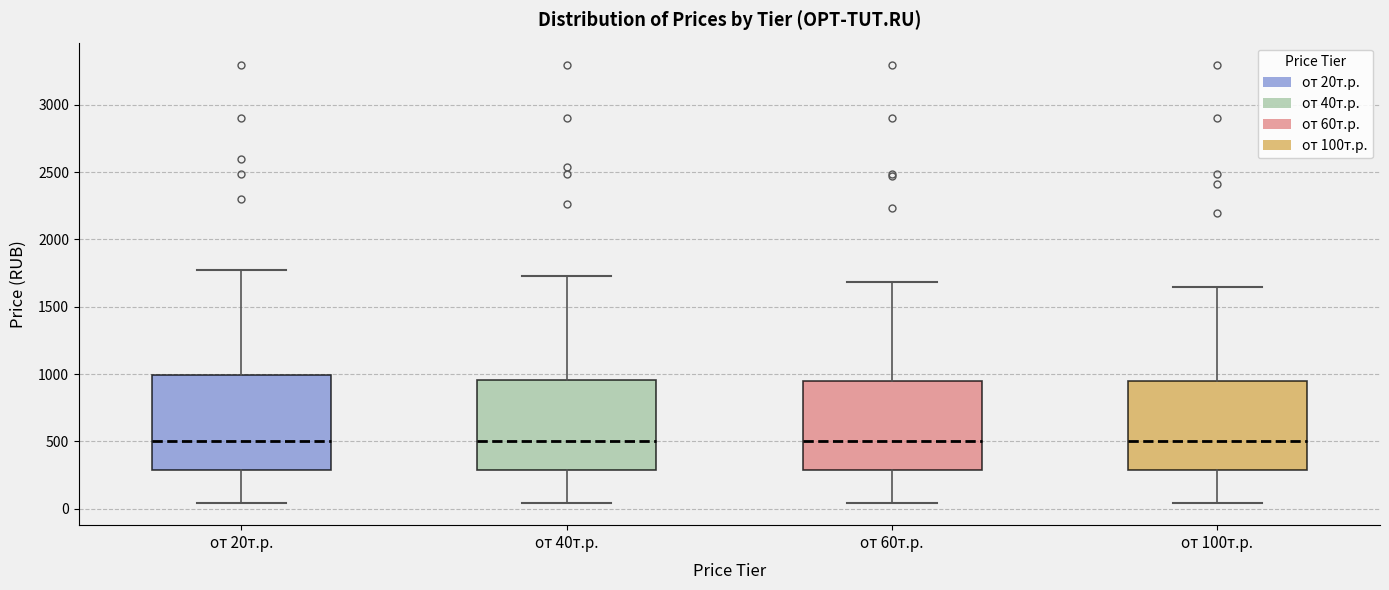

Reading left to right, transcribe this box plot: for each box, give where its median line is, the range the box spans, and where its two whiskers end, as read against the y-axis. The values are not printed on the chart, so give them approximately, as read against the axis.

от 20т.р.: median 500, box 300 to 1000, whiskers 50 to 1750
от 40т.р.: median 500, box 300 to 950, whiskers 50 to 1750
от 60т.р.: median 500, box 300 to 950, whiskers 50 to 1700
от 100т.р.: median 500, box 300 to 950, whiskers 50 to 1650